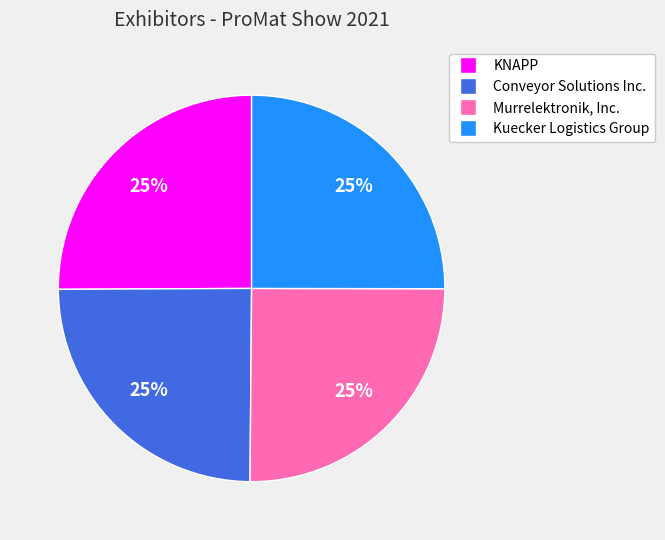

Approximately how many times larger is the value at Murrelektronik, Inc. compared to Kuecker Logistics Group?

1.0